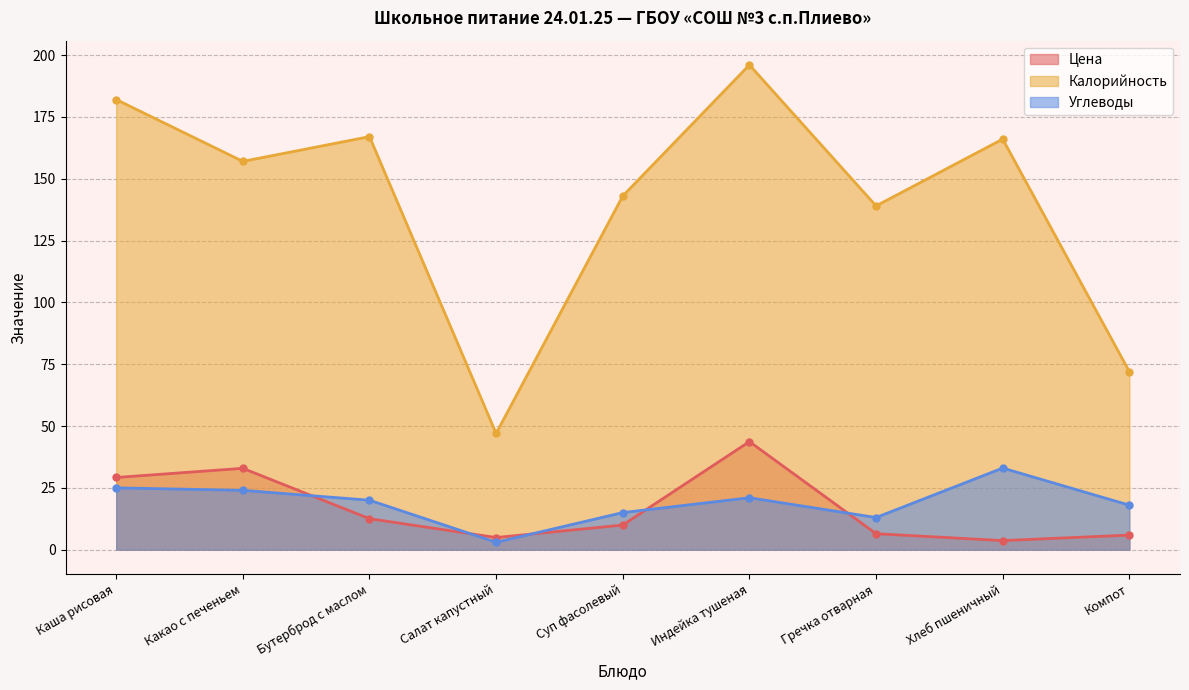

What is the label of the 8th point from the right?

Какао с печеньем